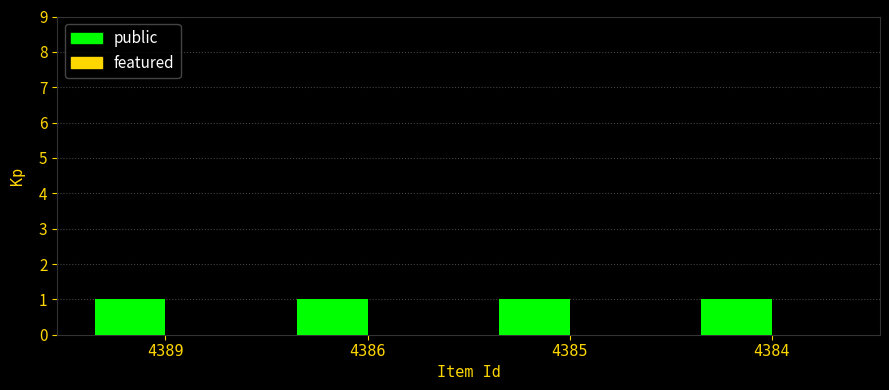

What is the sum of the public values at 4386 and 4389?

2